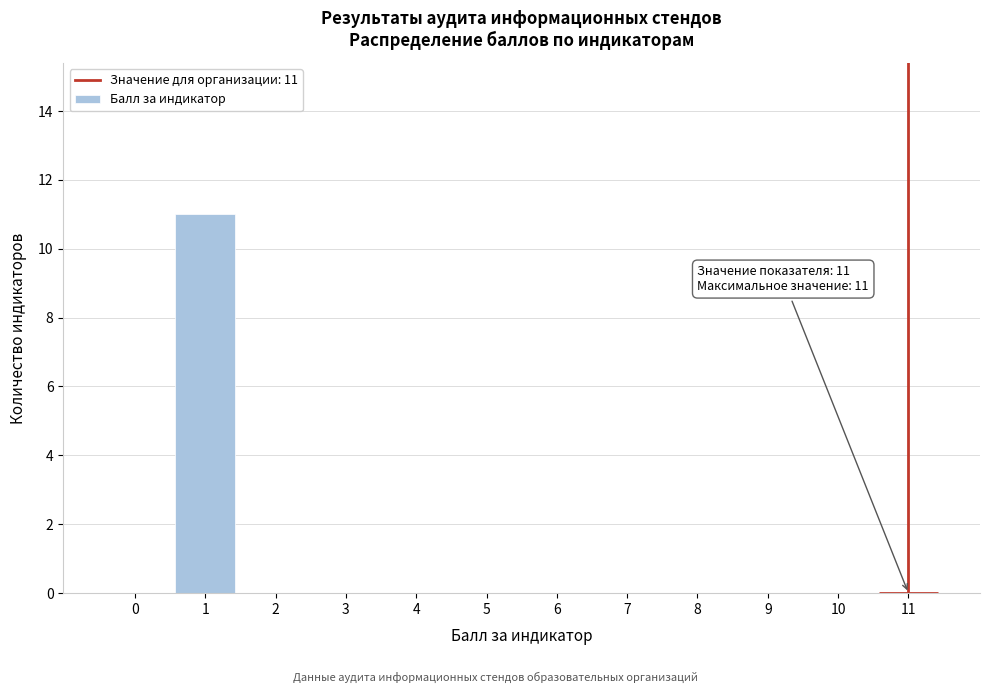

Over which range of the x-axis is the bar tallest?

0.5 to 1.5